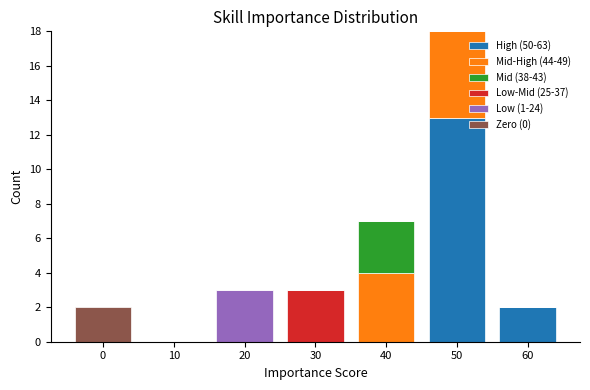

Reading left to right, transcribe this chart: for each stacked bar, give the range it covers on the x-axis and its total height. The values are not printed on the chart, so give them approximately, as read against the axis.

-5 to 5: 2
5 to 15: 0
15 to 25: 3
25 to 35: 3
35 to 45: 7
45 to 55: 18
55 to 65: 2